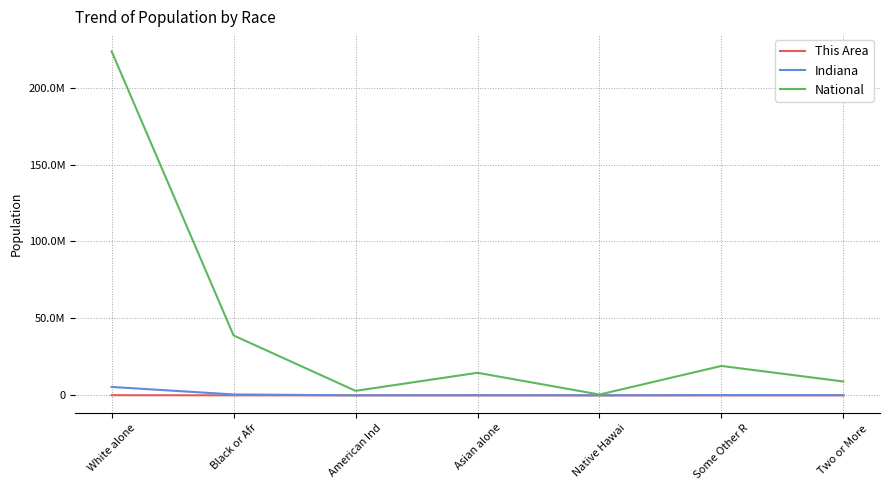

Read the National value at White alone, to the nearest 100.

223553300